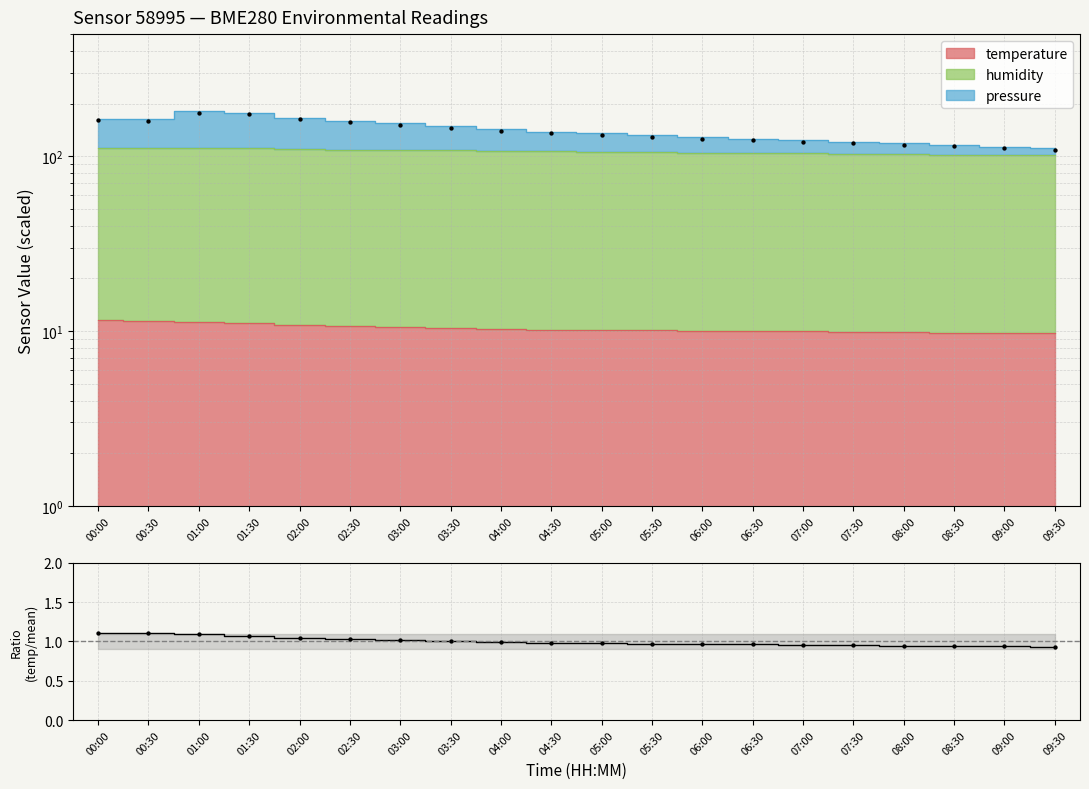

Which series has the largest Y range (max minus min)?

pressure